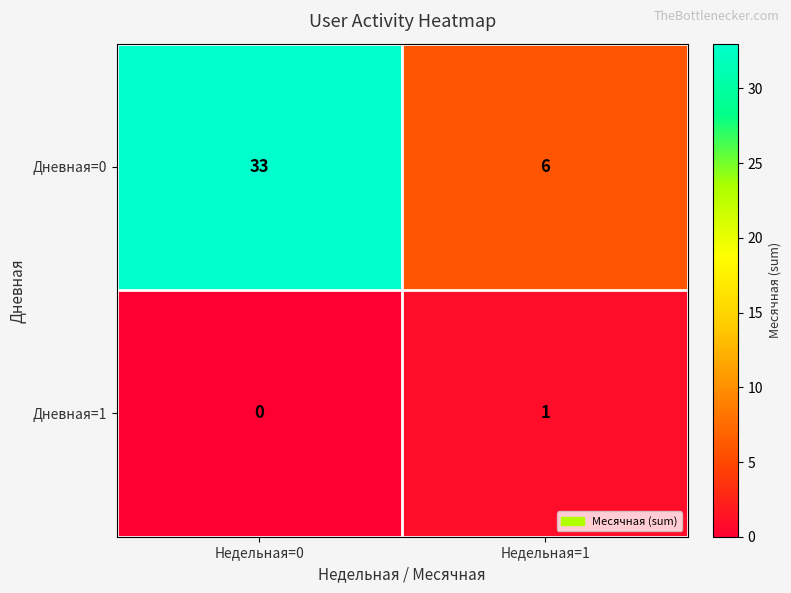

True or false: Дневная=0 has a value of 6 at Недельная=1.

True